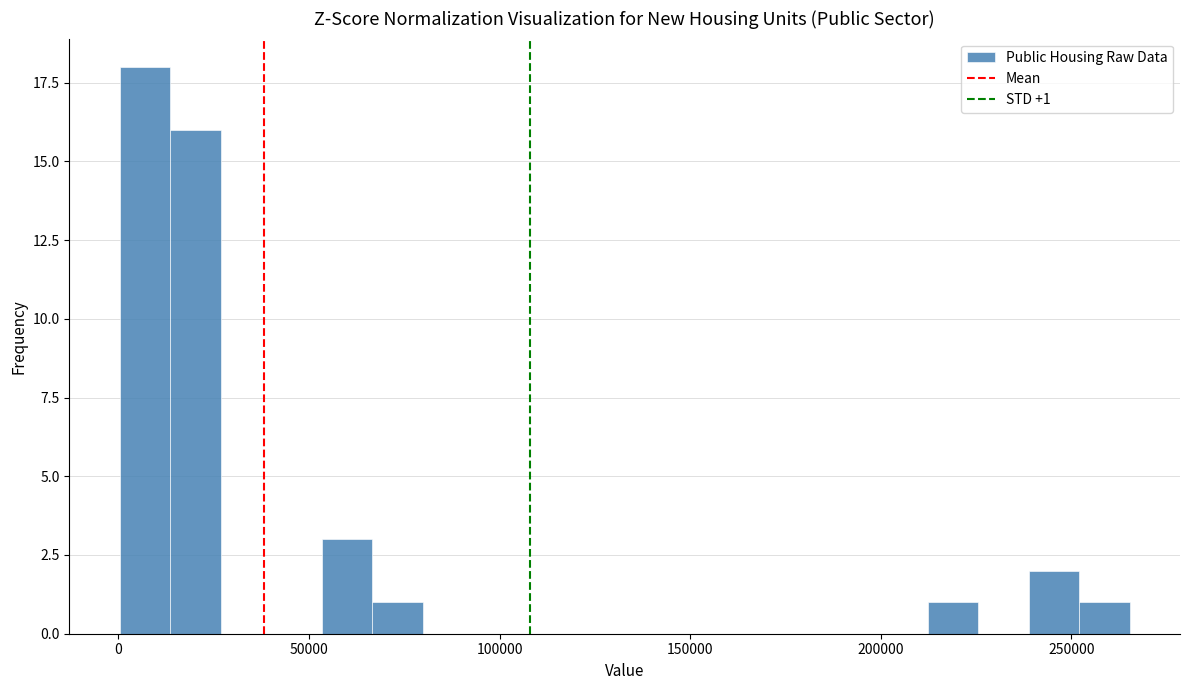

Around what value on the x-axis is the tallest bar? Give the approximate position of its centre, as read against the axis.

5000